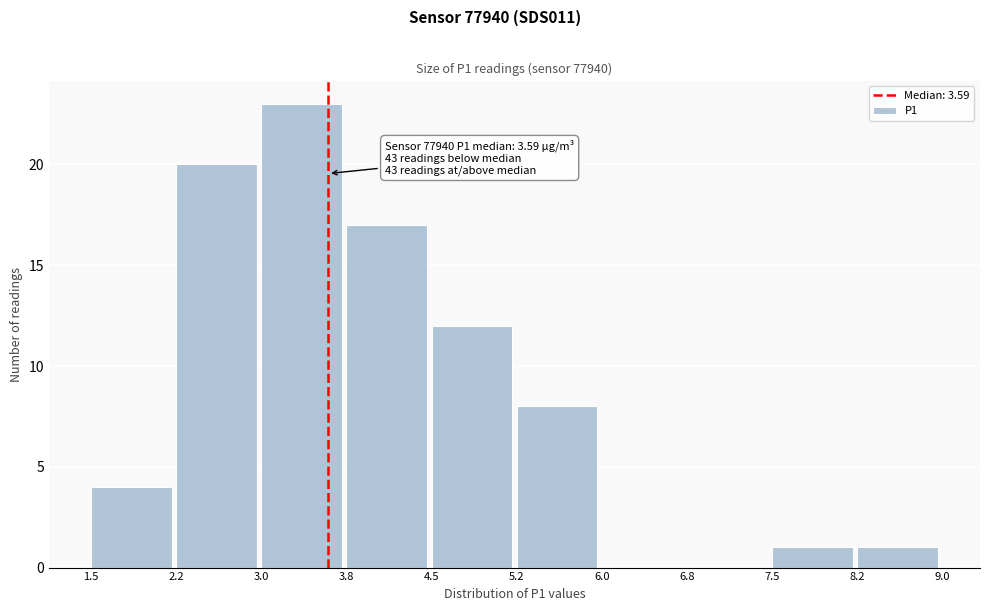

Which range on the x-axis has the tallest bar?

3.0 to 3.8